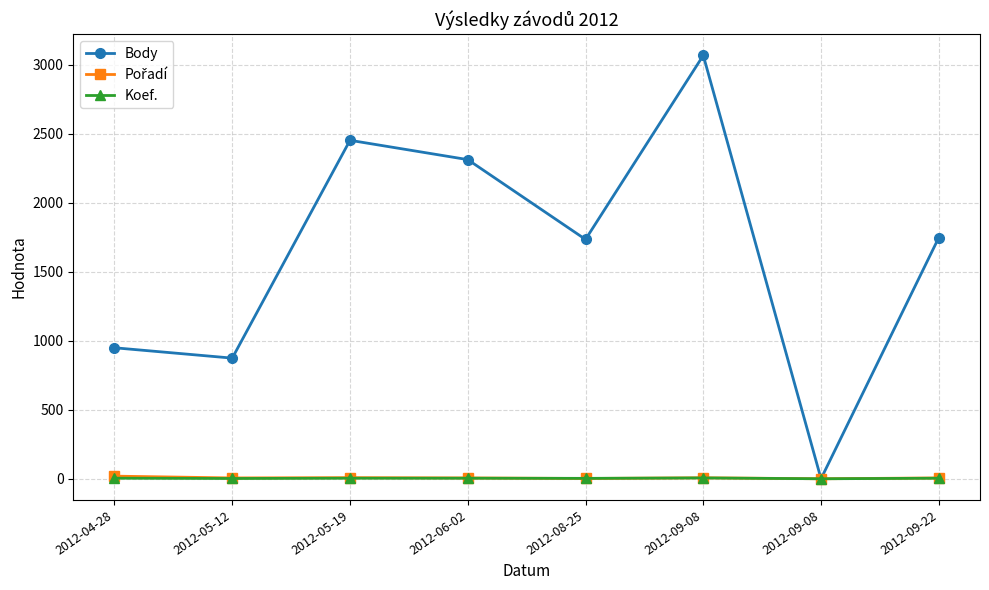

At which label does Body first exceed 1747?

2012-05-19